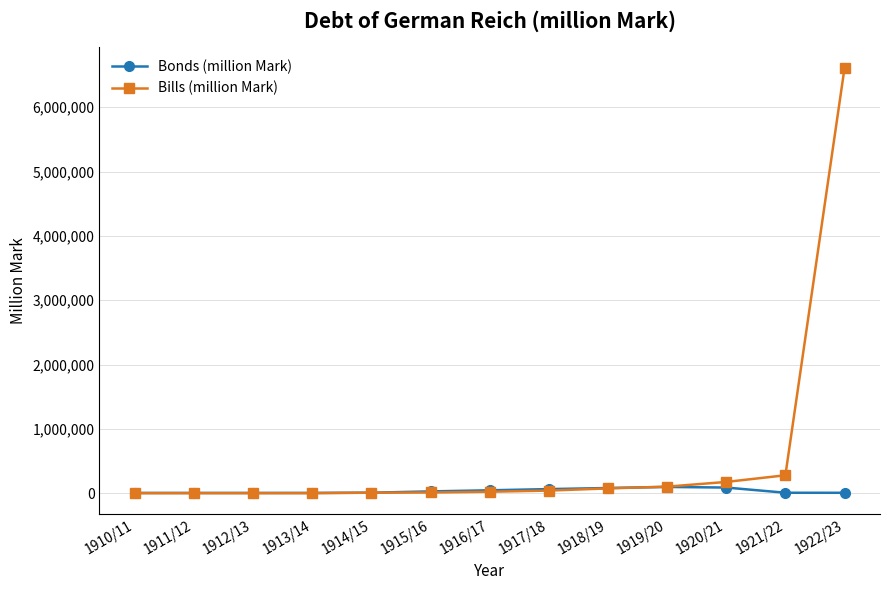

Which category has the highest value in the Bills (million Mark) series?

1922/23